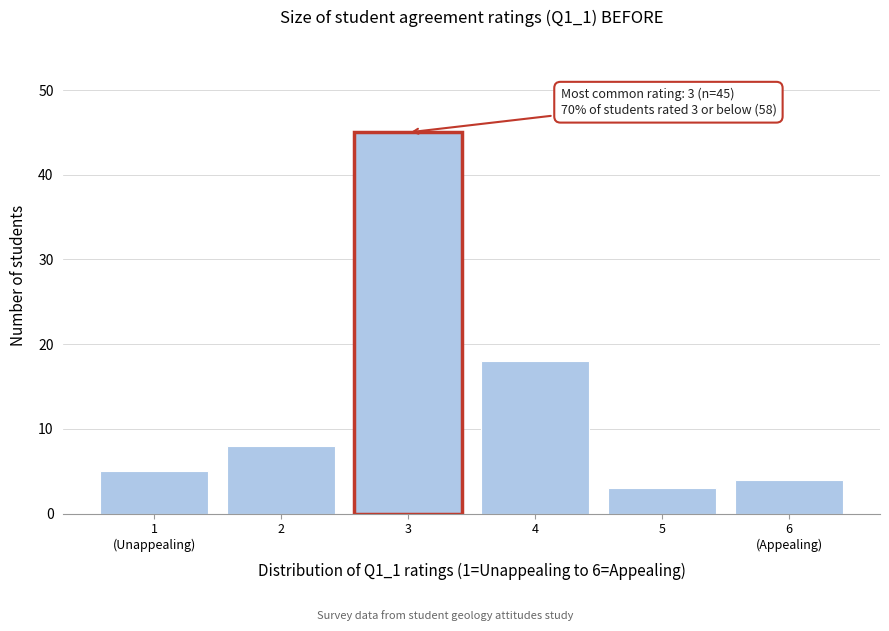

Reading left to right, extract all data points from this chart.

5	8	45	18	3	4